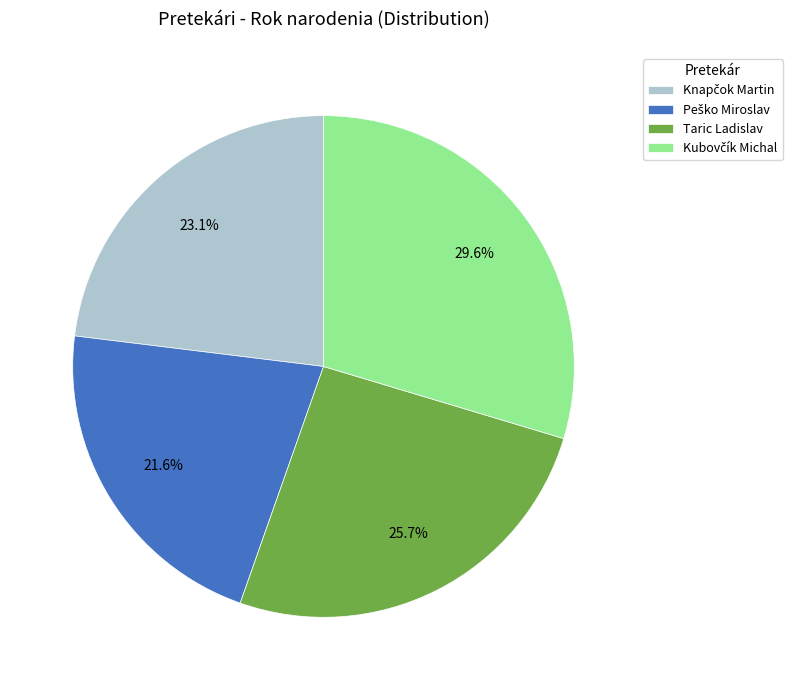

Does any single category account for the majority?

No